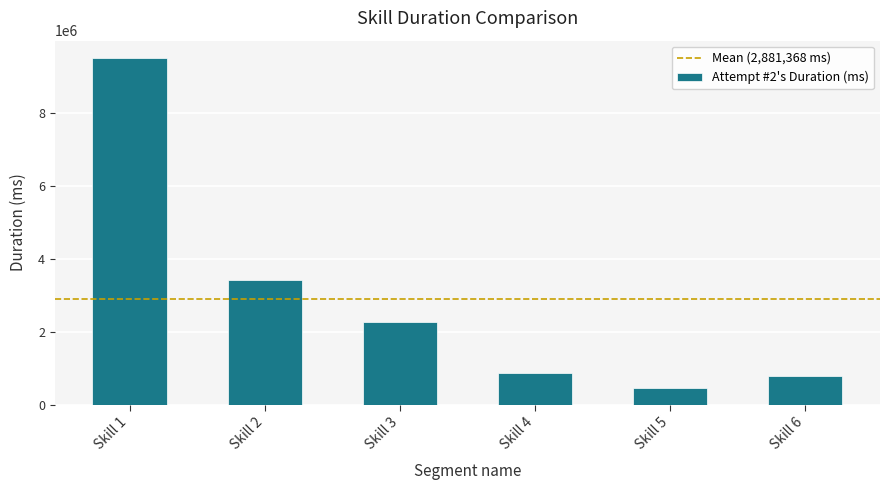

Where does the data first go above 2262798?

Skill 1